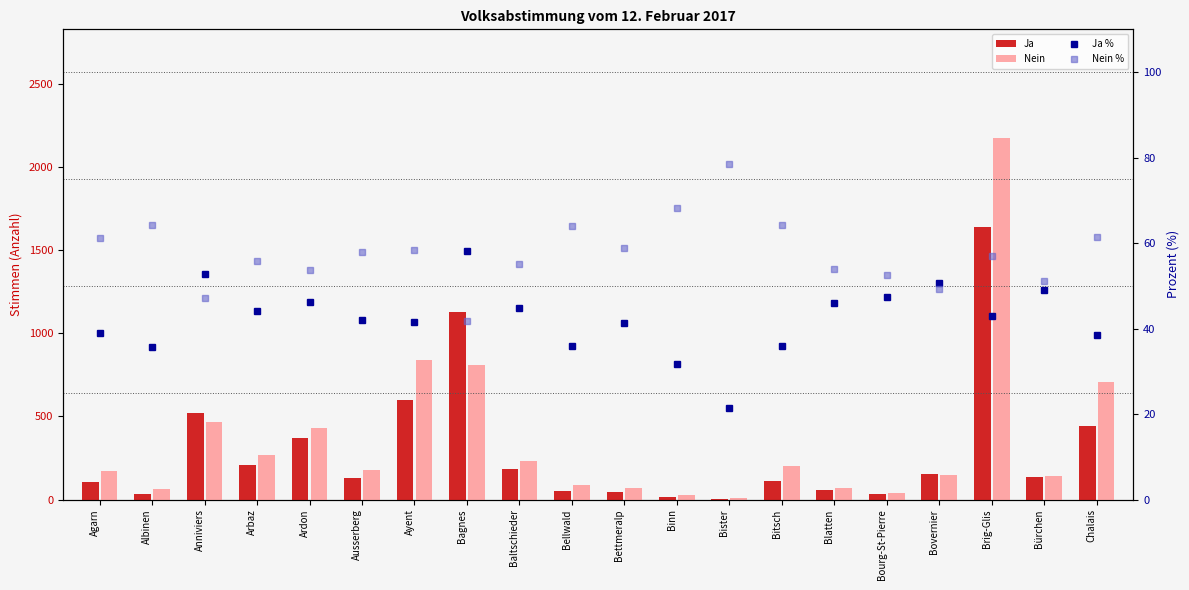

What is the difference between the second highest and minimum values in the Nein series?

827.0